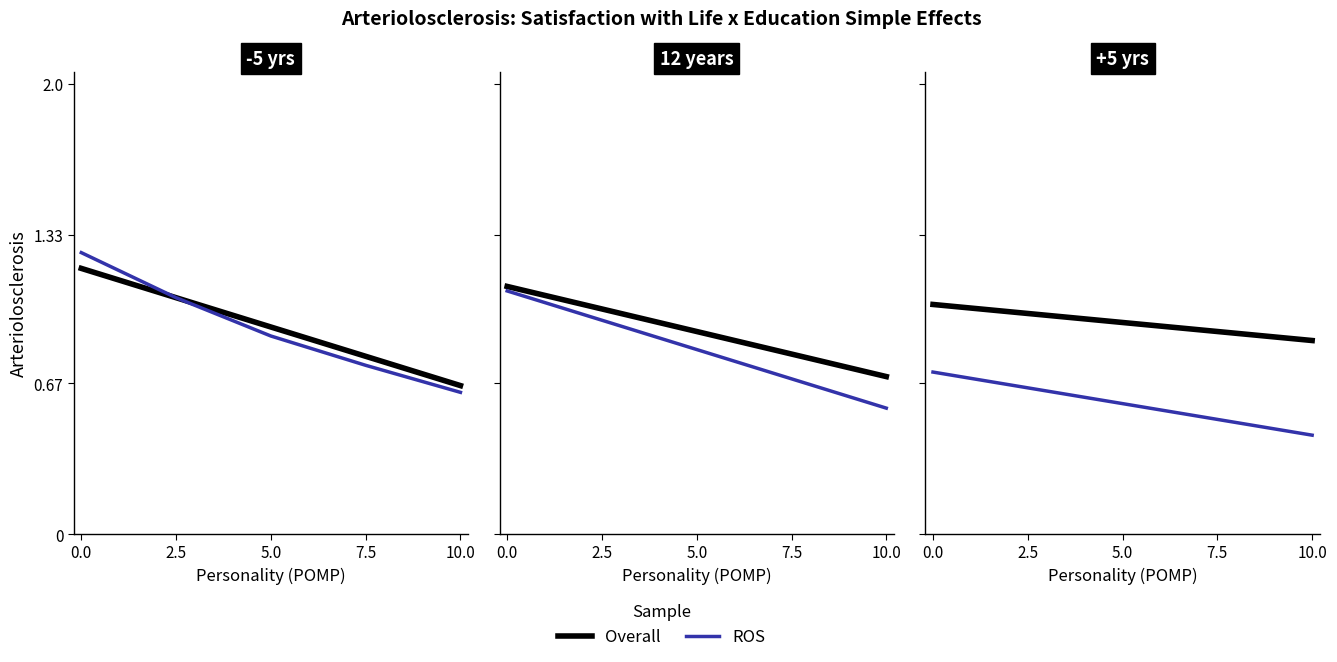

What is the total value across all series at 7.5?

1.4